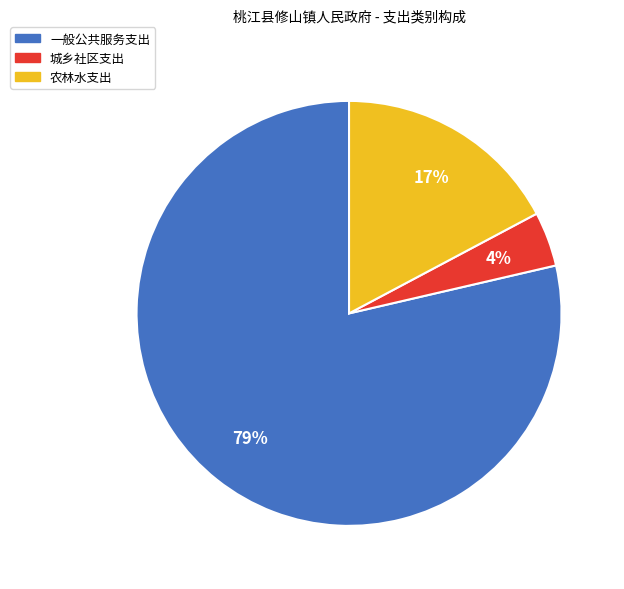

Rank the categories by value from lowest to highest.

城乡社区支出, 农林水支出, 一般公共服务支出